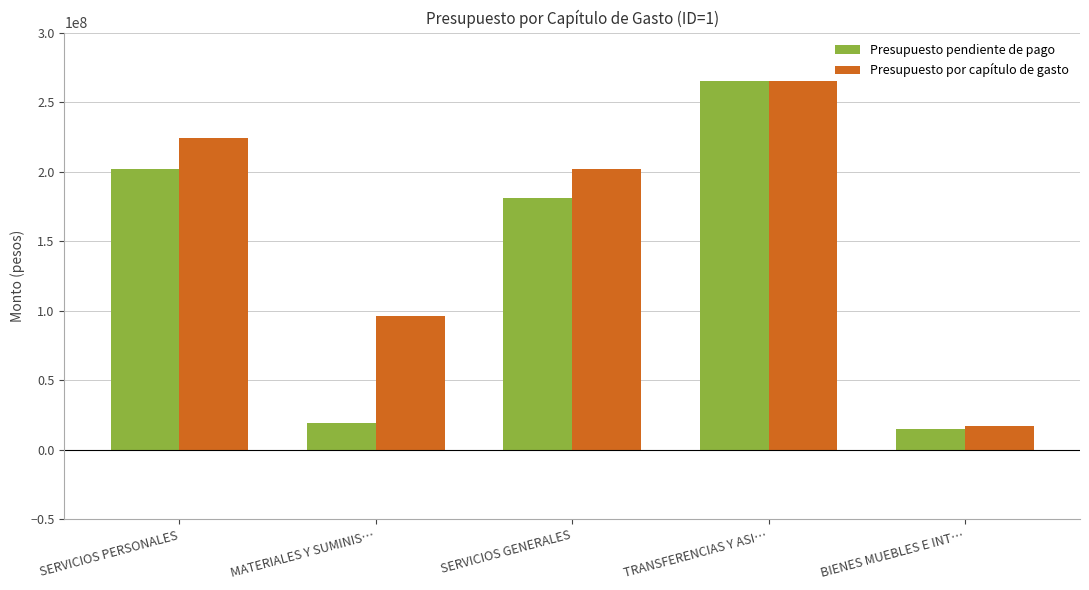

What is the spread (max minus min) of values at SERVICIOS PERSONALES?

21976533.6